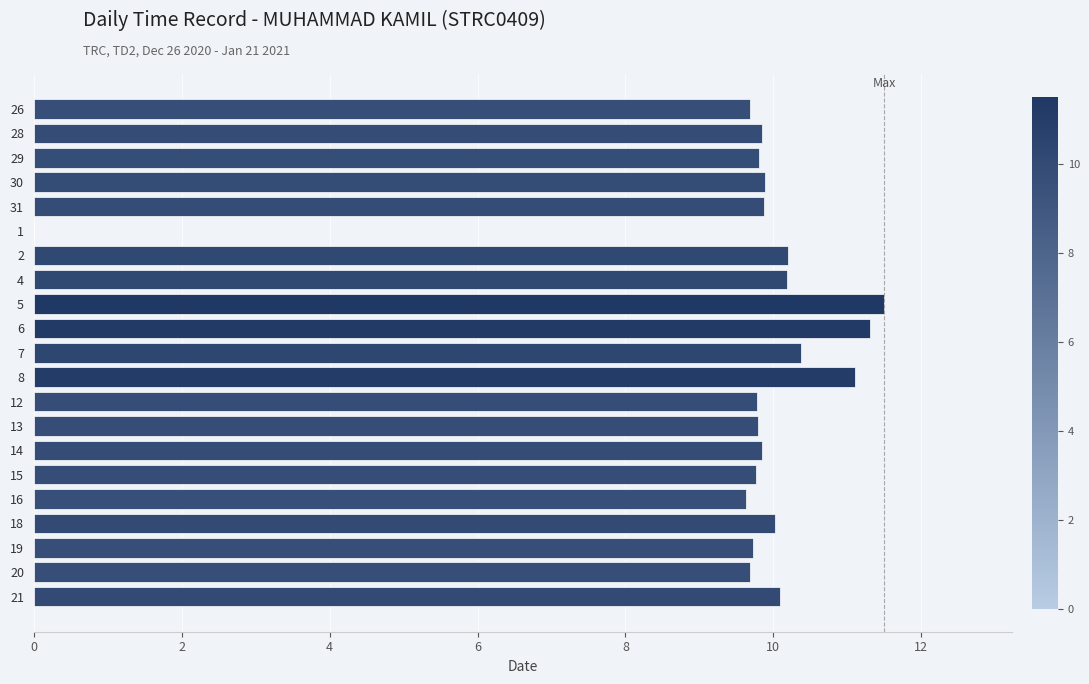

What is the sum of all values?

202.1